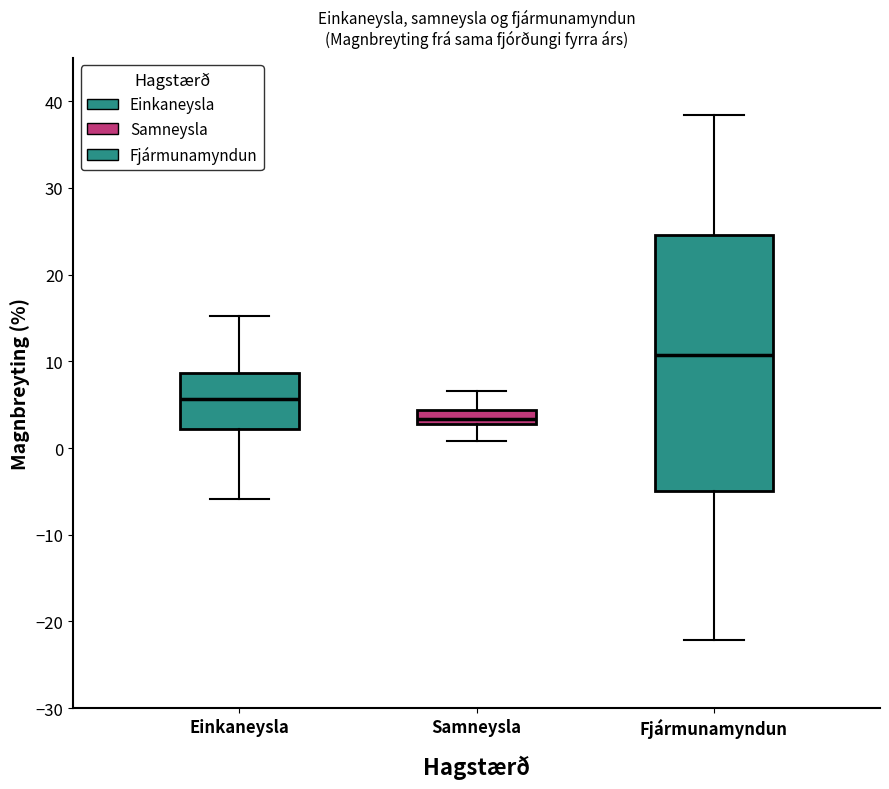

Reading left to right, read every box against the y-axis: the position of its median line, the range the box covers, and the ends of its whiskers. The values are not printed on the chart, so give them approximately, as read against the axis.

Einkaneysla: median 6, box 2 to 9, whiskers -6 to 15
Samneysla: median 3 (inside the box), box 3 to 4, whiskers 1 to 7
Fjármunamyndun: median 11, box -5 to 25, whiskers -22 to 38